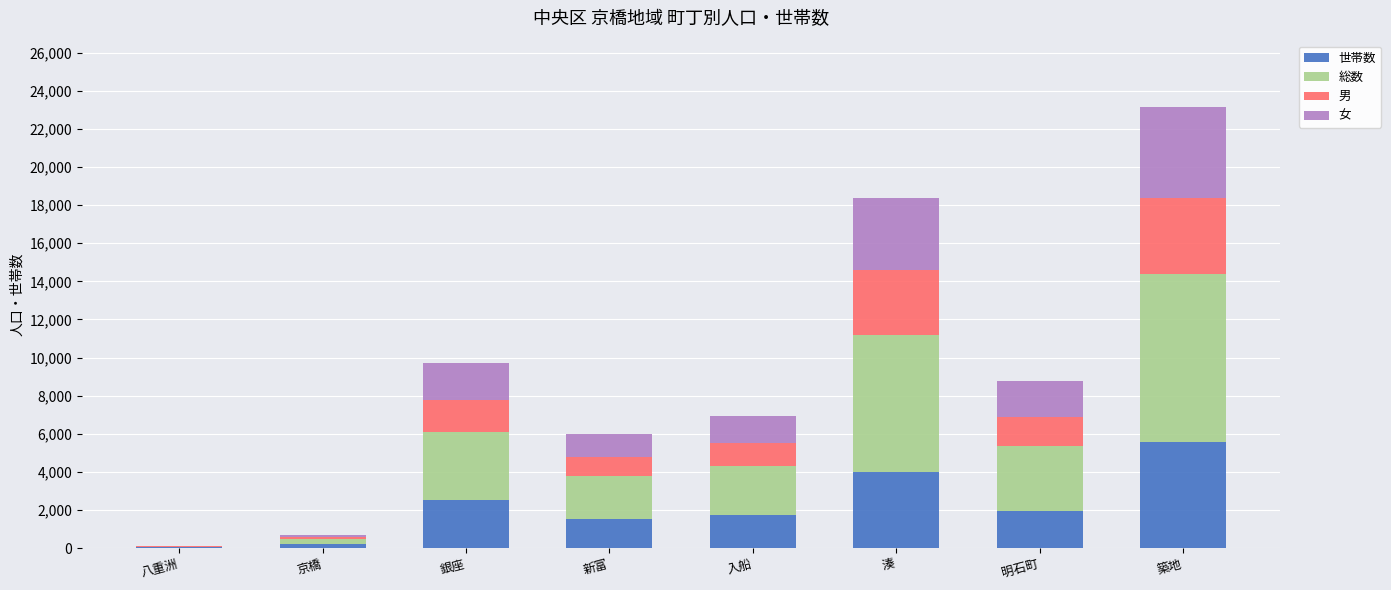

What is the total value across all series at 湊?

18378